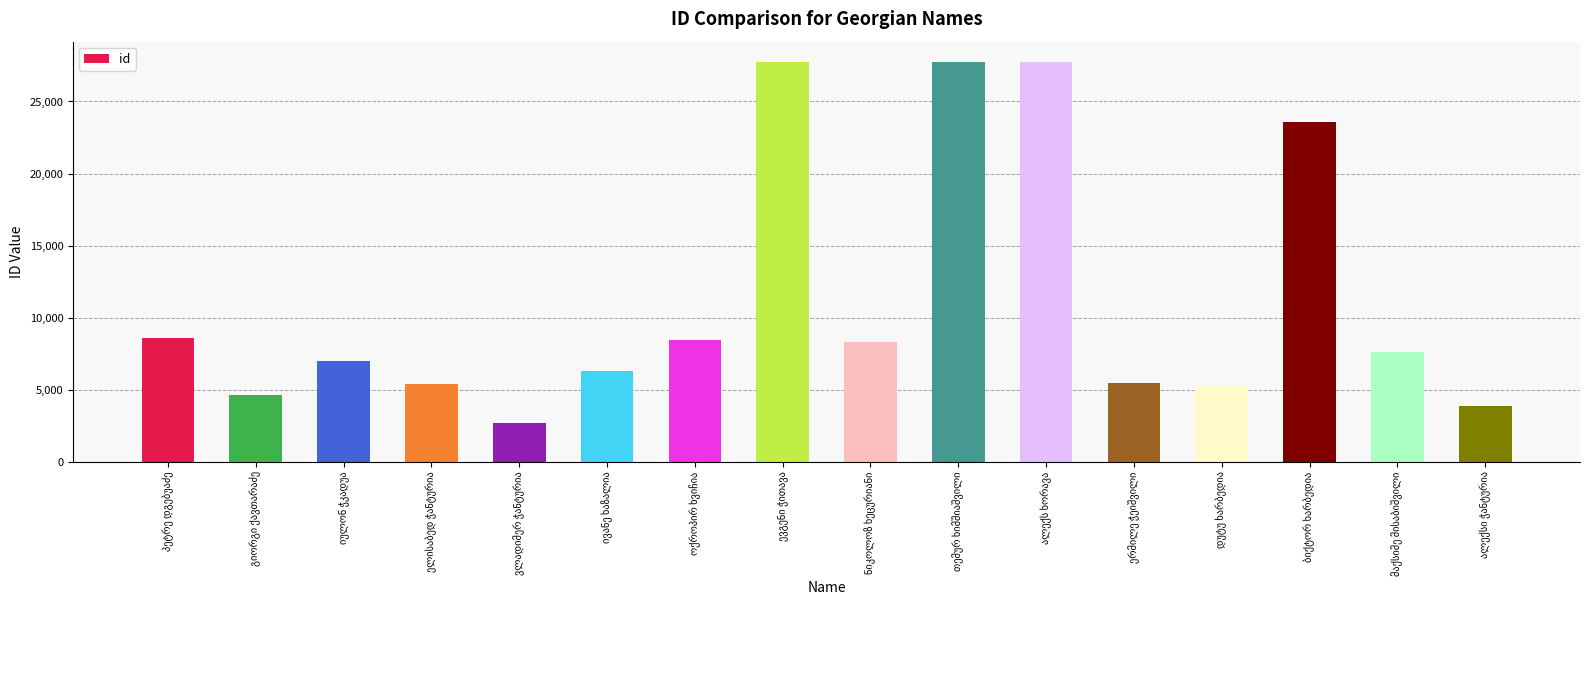

What is the value of the 11th bar from the left?

27763